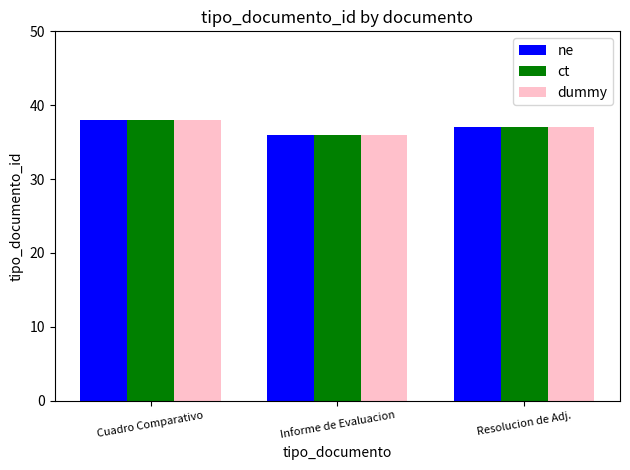

How many bars are there in total?

9